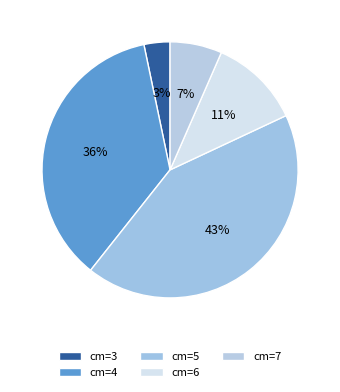

Count the number of slices in the pie.

5